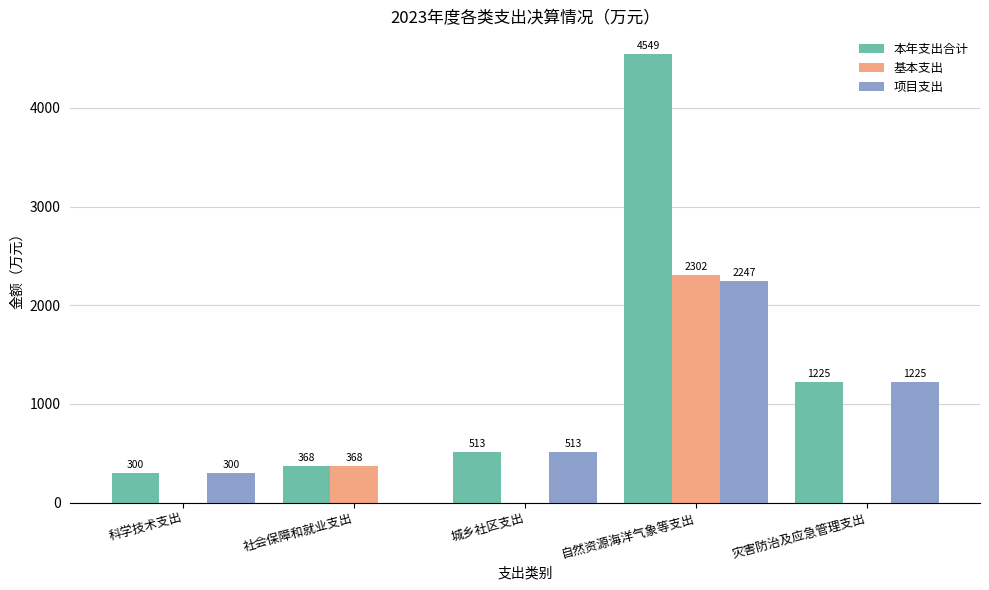

What is the total value across all series at 科学技术支出?

600.0